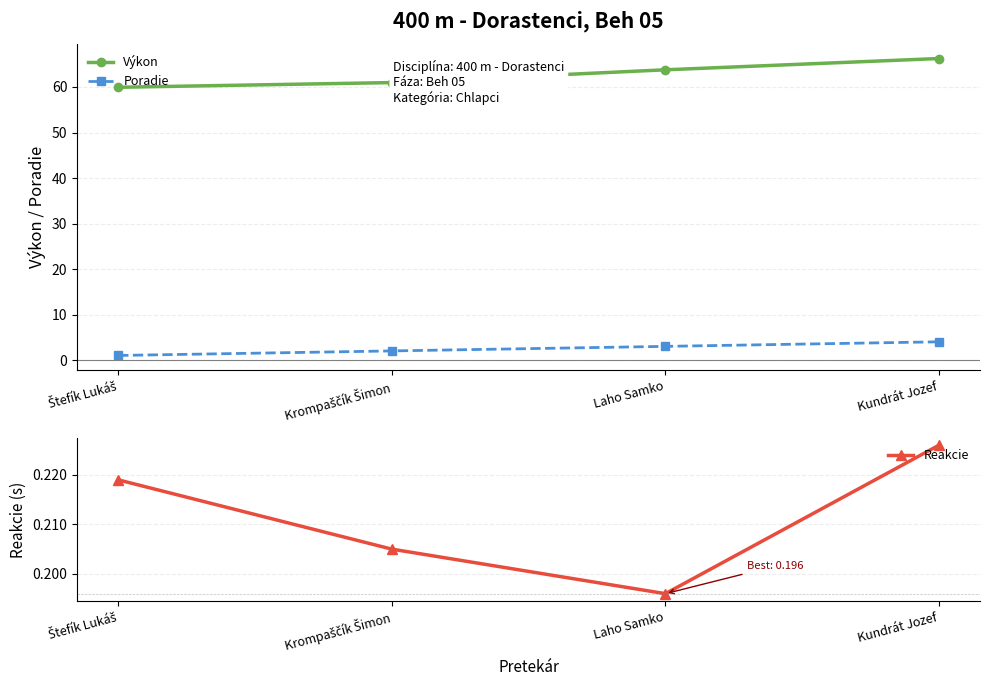

What is the difference between the highest and lowest values at Krompaščík Šimon?

60.8